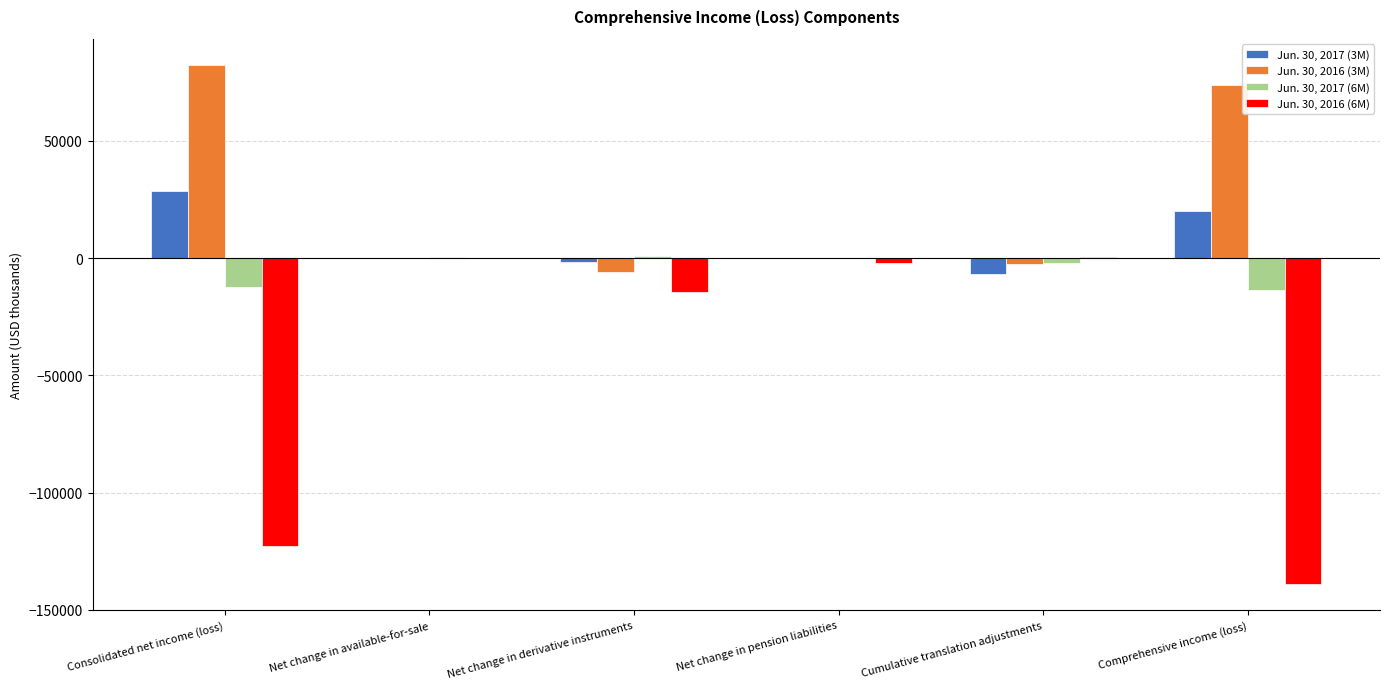

What is the spread (max minus min) of values at Net change in pension liabilities?

2040